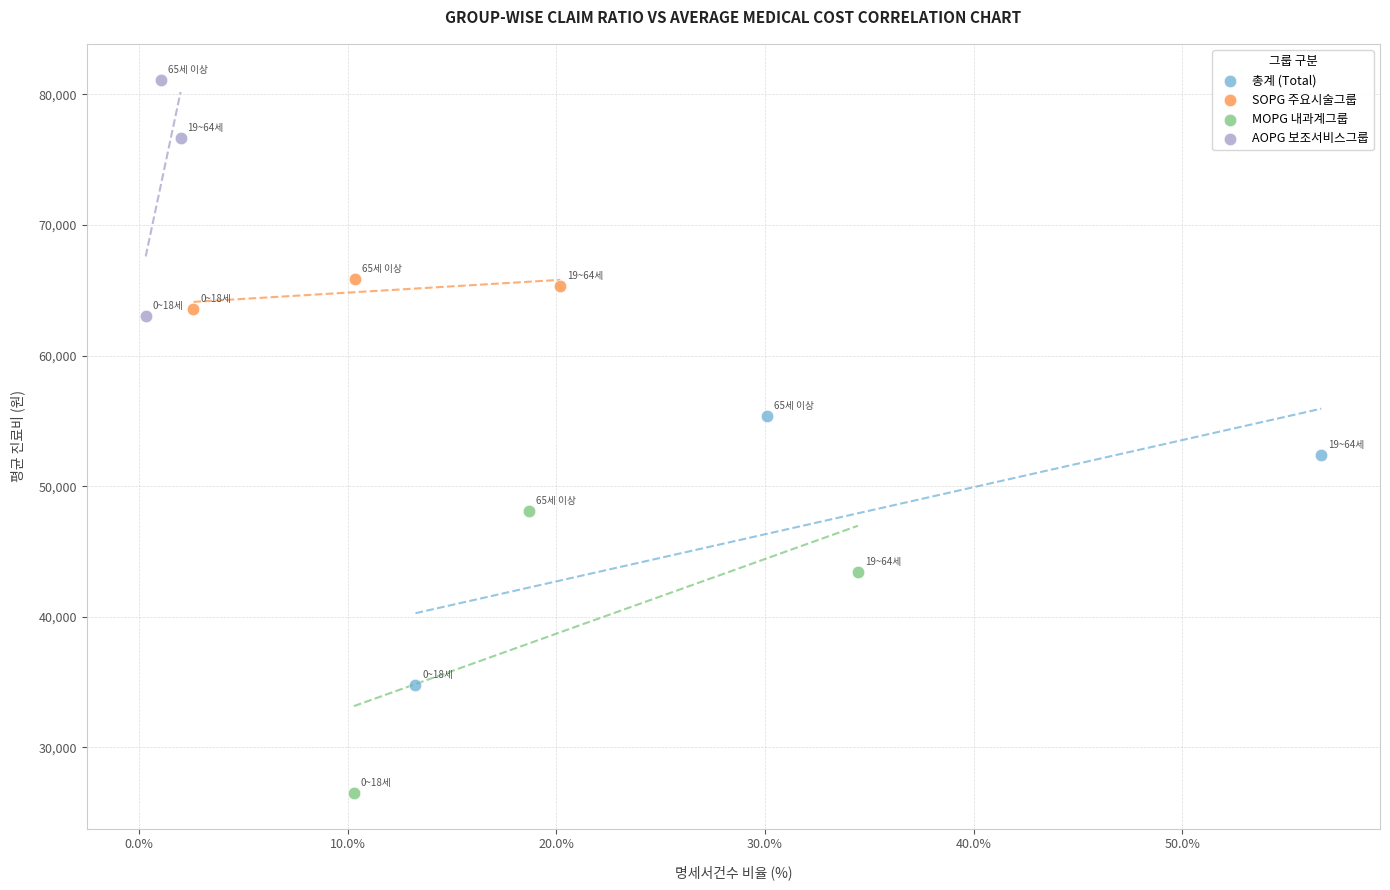

Which series has the largest Y range (max minus min)?

MOPG 내과계그룹